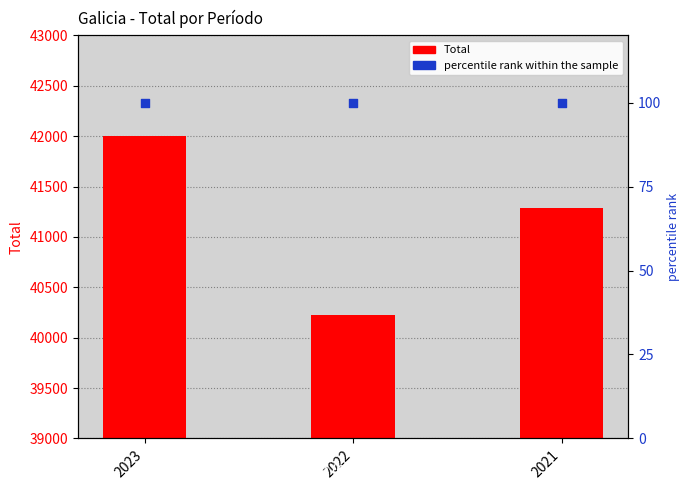

At how many categories does at least one series exceed 23809?

3